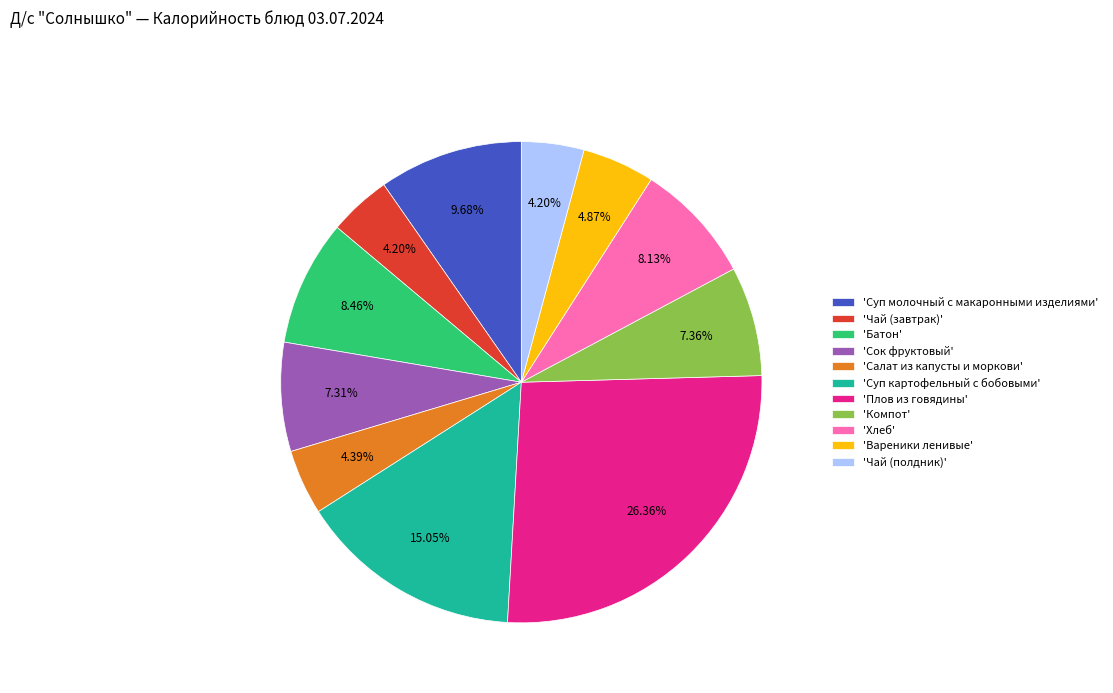

Do 'Хлеб' and 'Чай (полдник)' together represent more than half of the pie?

No